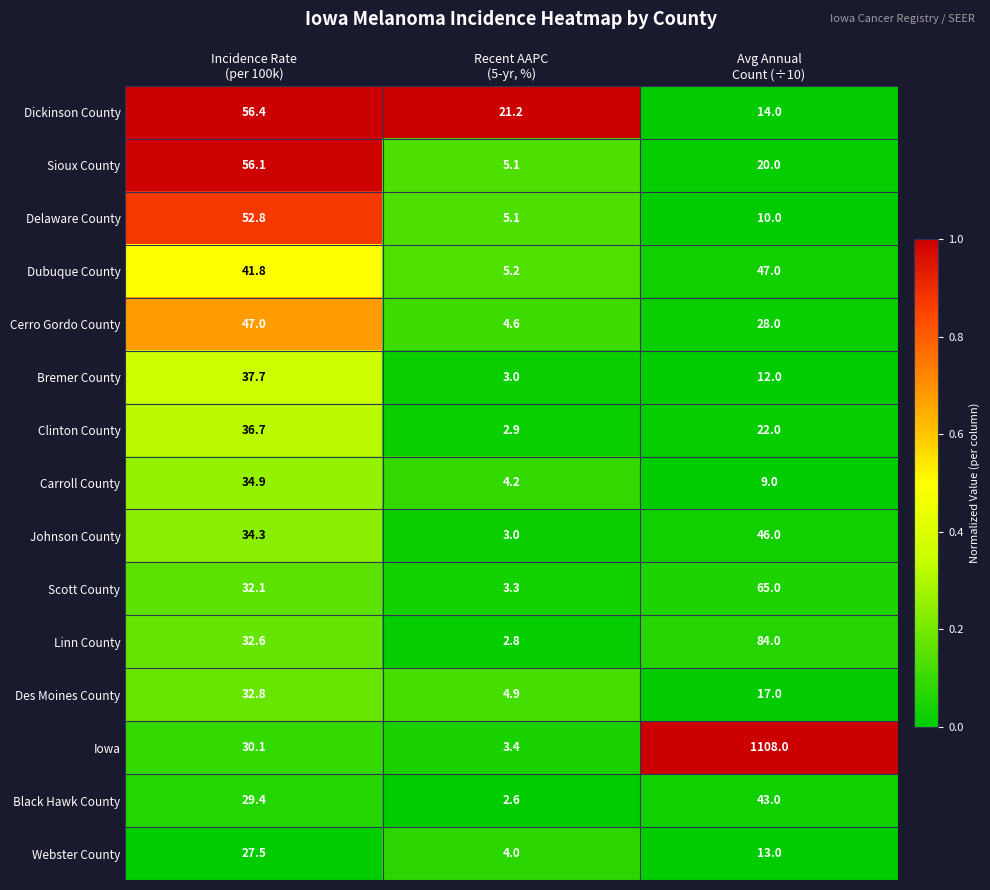

What is the sum of all Bremer County values?

52.7